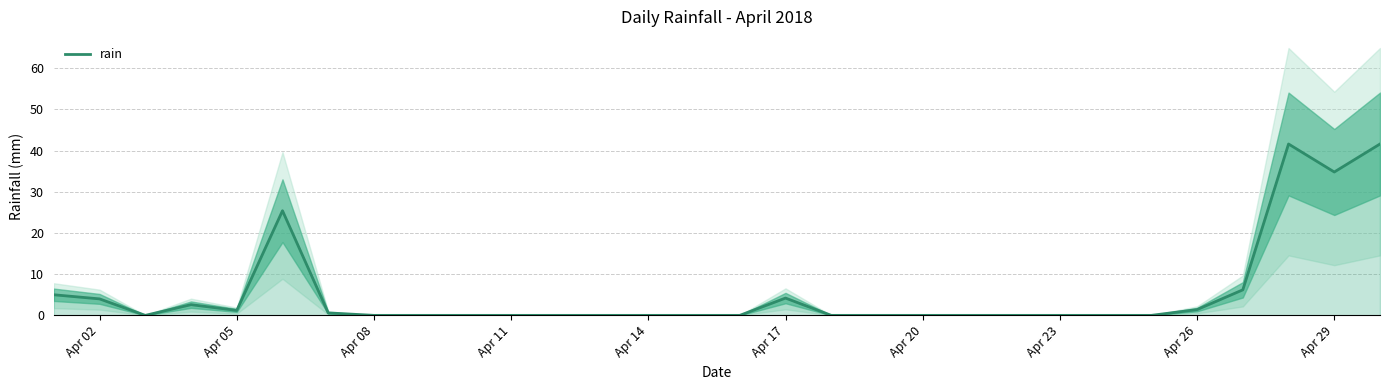

What is the maximum value for rain?

41.6